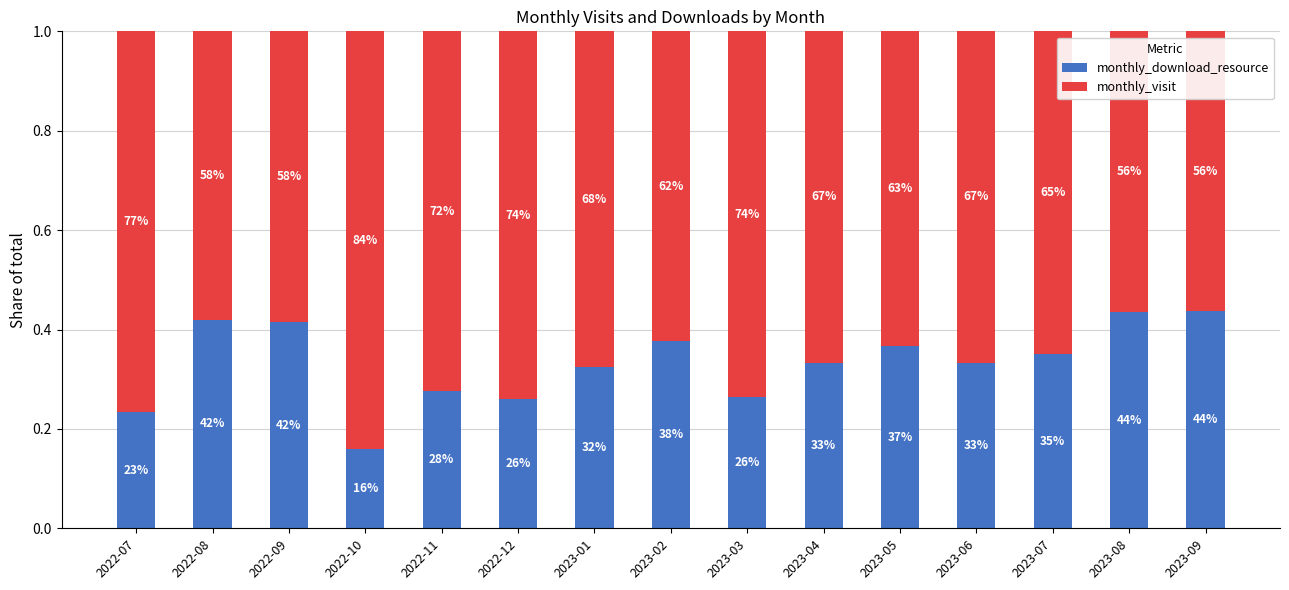

What position from the right is 2023-04?

6